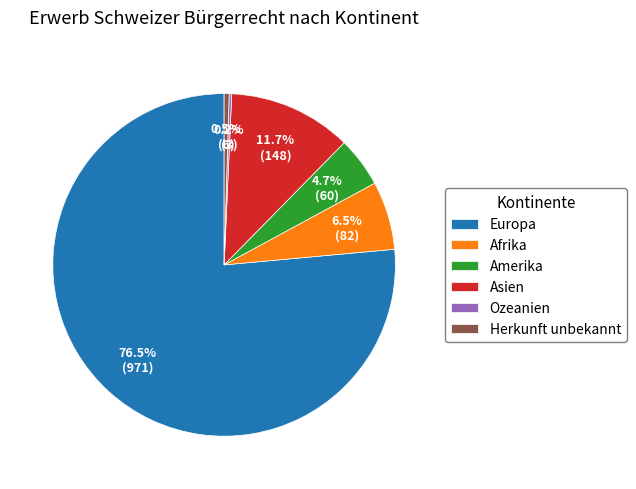

Which slice is the largest?

Europa